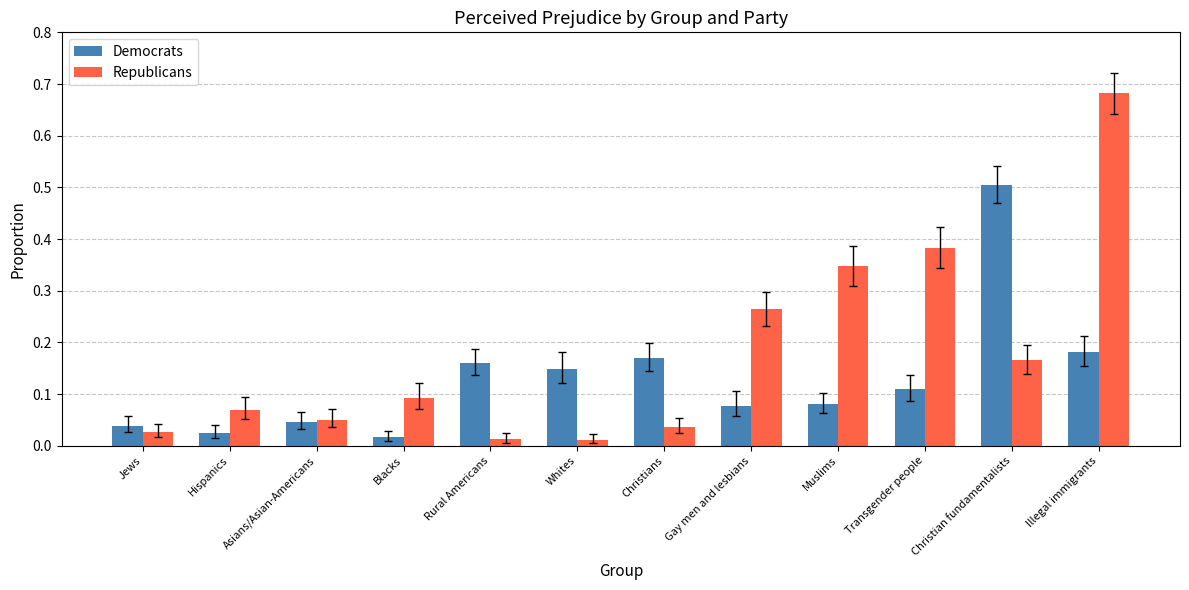

List the series in order of their peak value, lowest first.

Democrats, Republicans